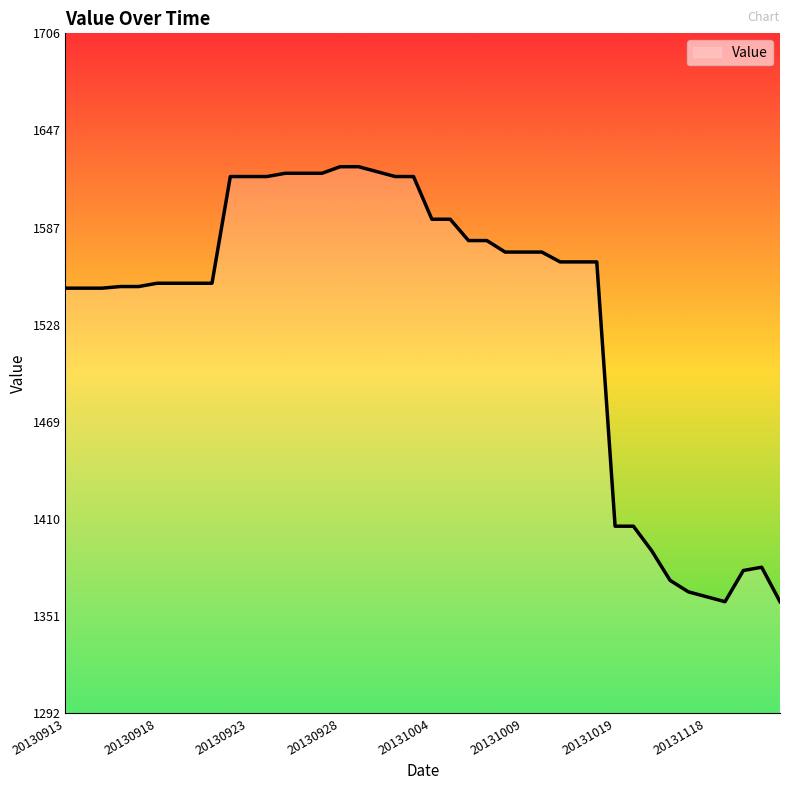

What is the minimum value shown in the chart?

1360